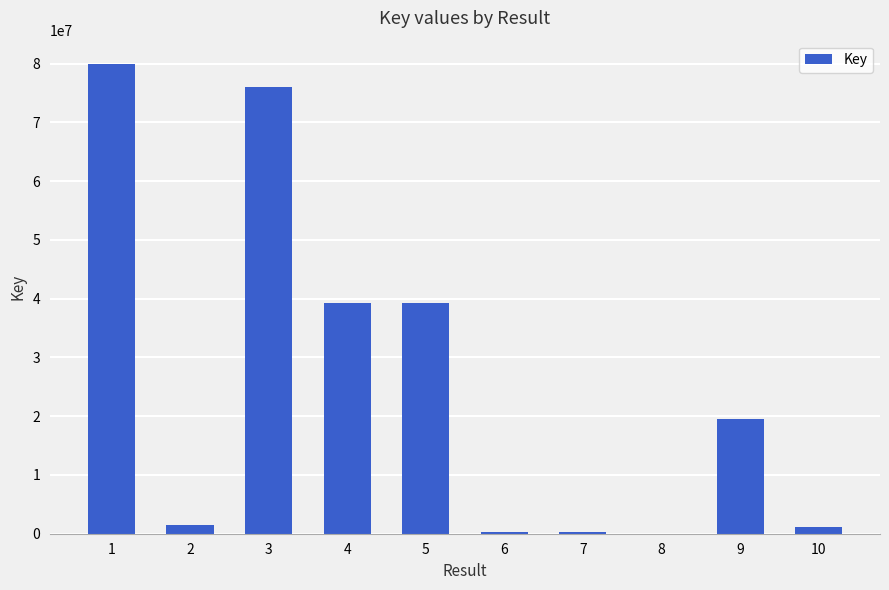

Is it true that the value at 3 is 18558886?

False